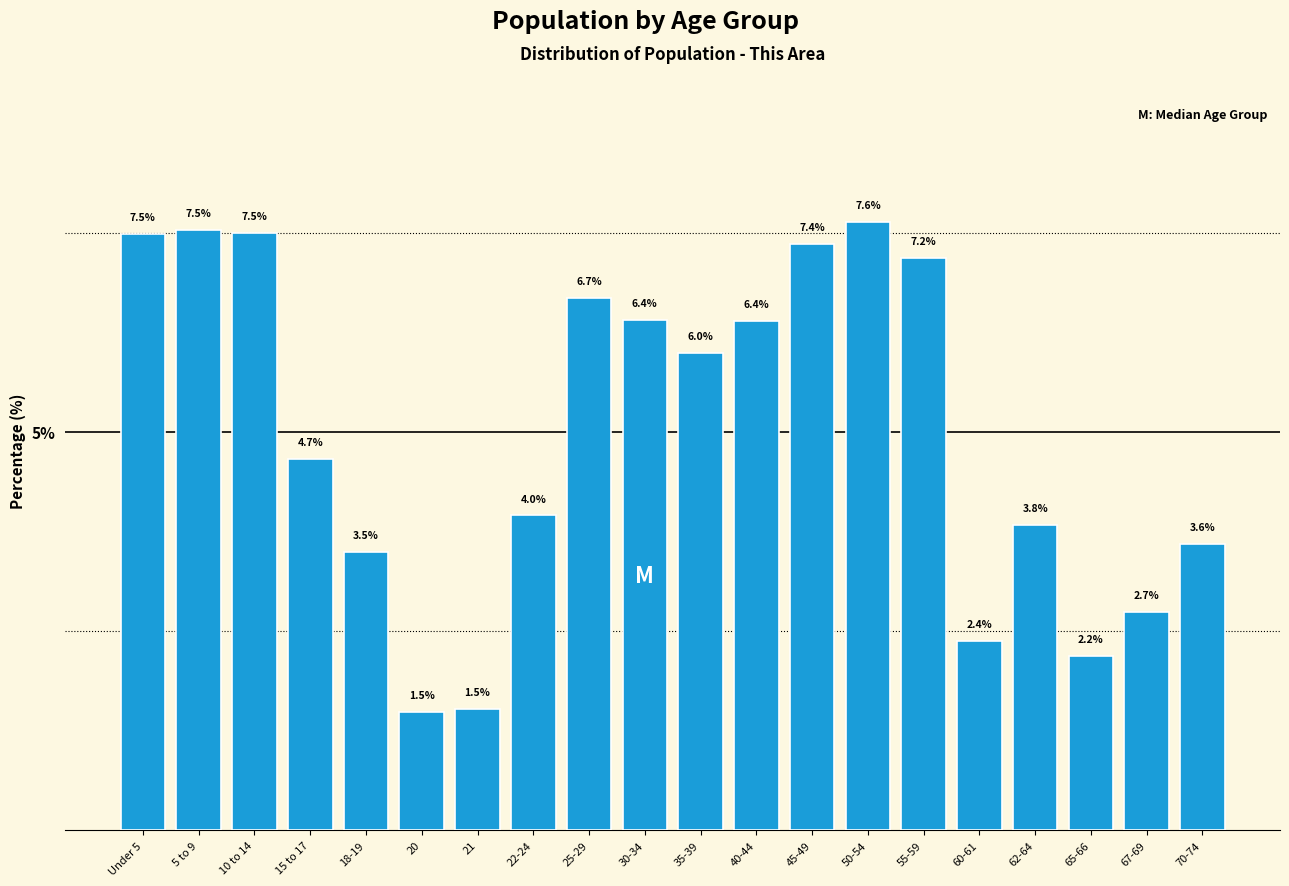

Reading left to right, extract all data points from this chart.

7.5	7.5	7.5	4.7	3.5	1.5	1.5	4.0	6.7	6.4	6.0	6.4	7.4	7.6	7.2	2.4	3.8	2.2	2.7	3.6